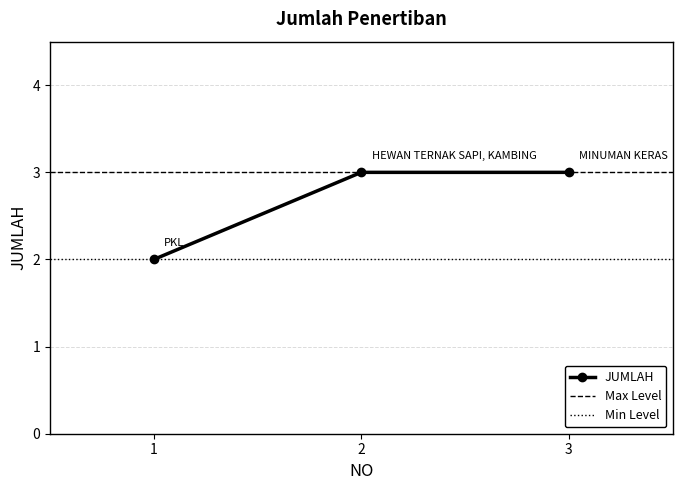

Reading left to right, list all the values displayed in this chart.

2	3	3